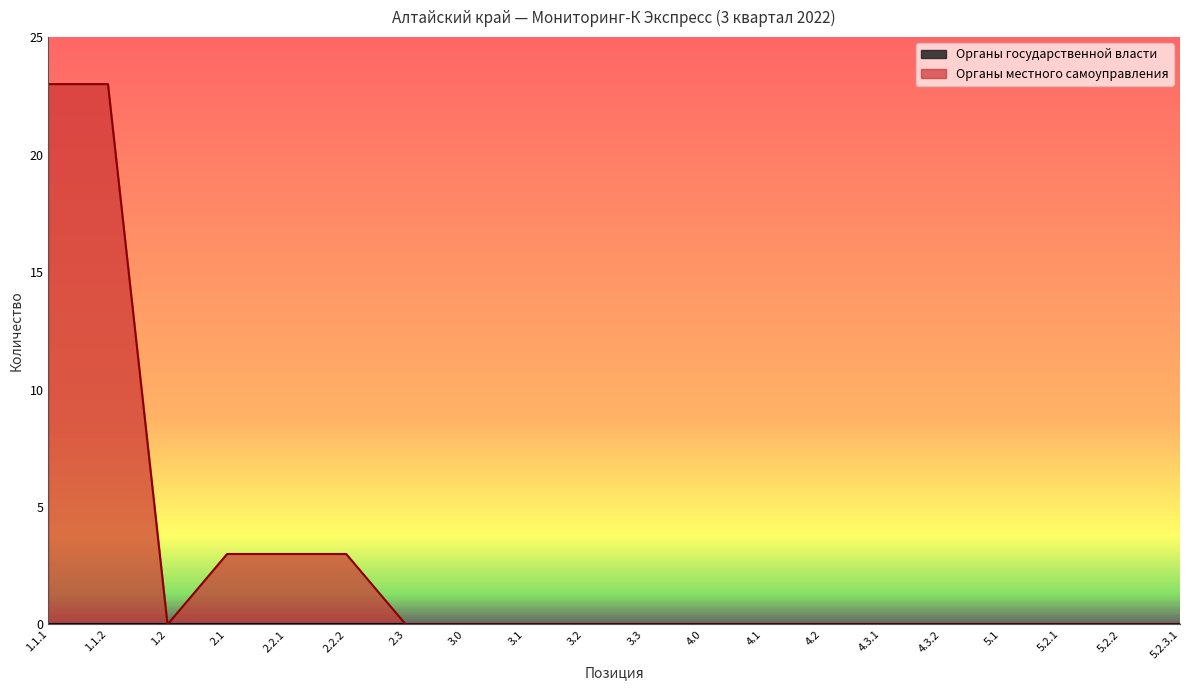

The value at 3.0 is -11. True or false?

False